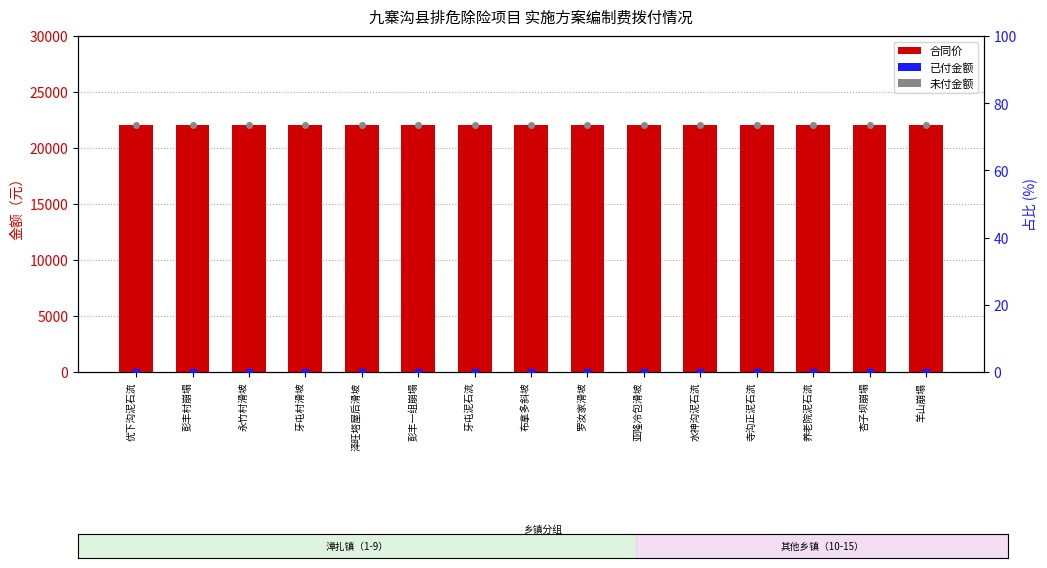

What position from the left is 牙屯村滑坡?

4